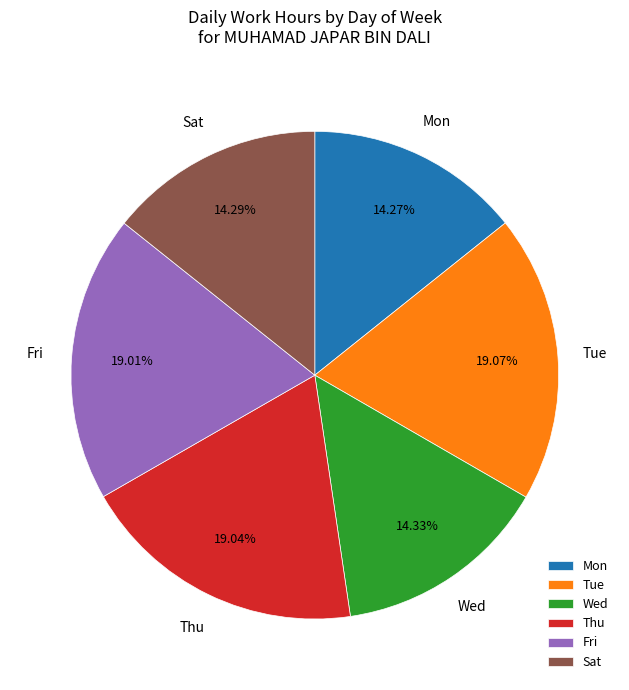

Is the sum of Tue and Mon greater than half?

No